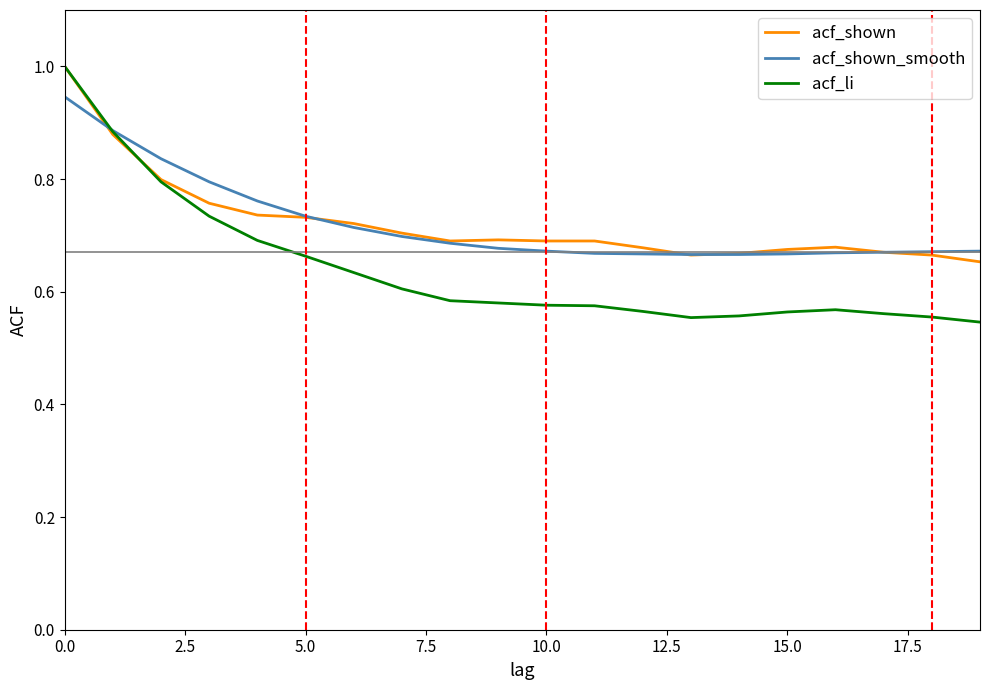

Which series has the largest range (max minus min)?

acf_li